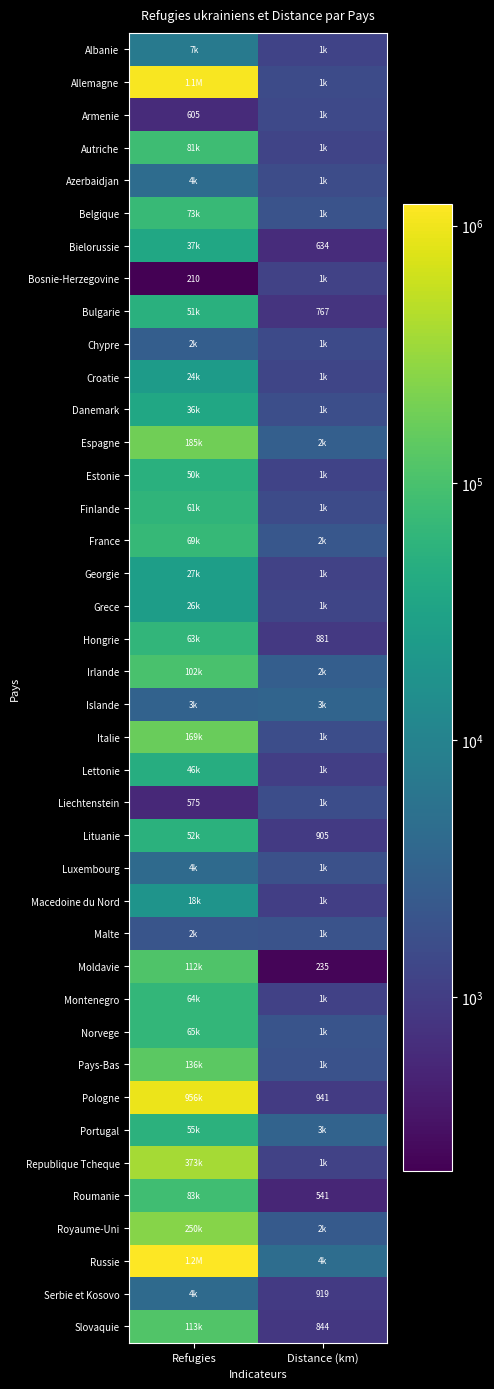

Is it true that Lituanie equals 1400 at Distance (km)?

False